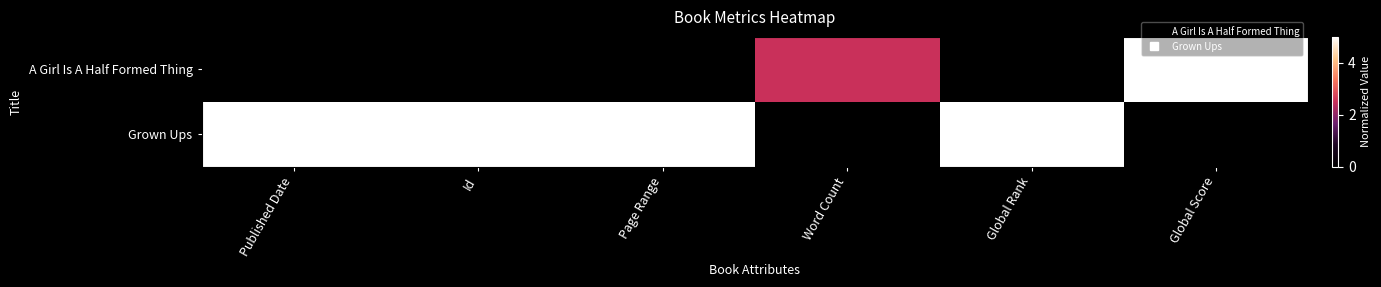

At which category does the chart reach its peak across all series?

Global Score